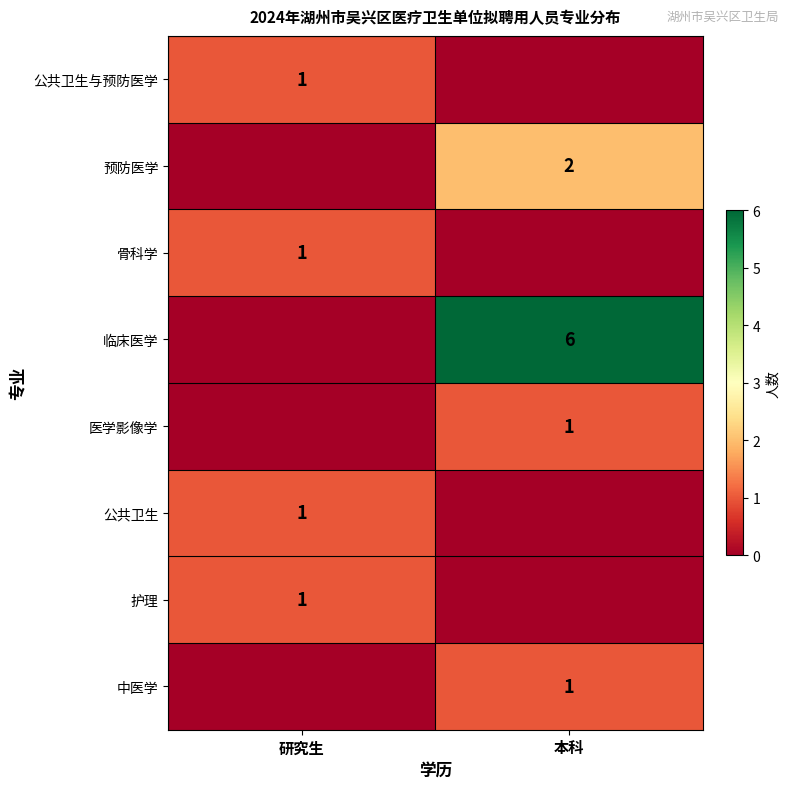

Is it true that 医学影像学 equals 1 at 本科?

True